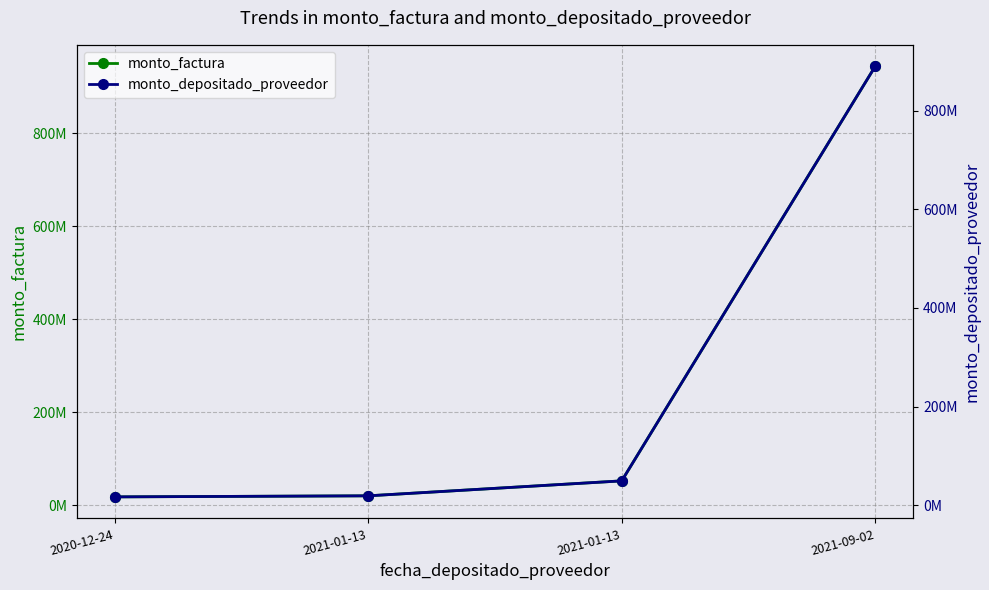

True or false: monto_depositado_proveedor and monto_factura intersect in this chart.

False